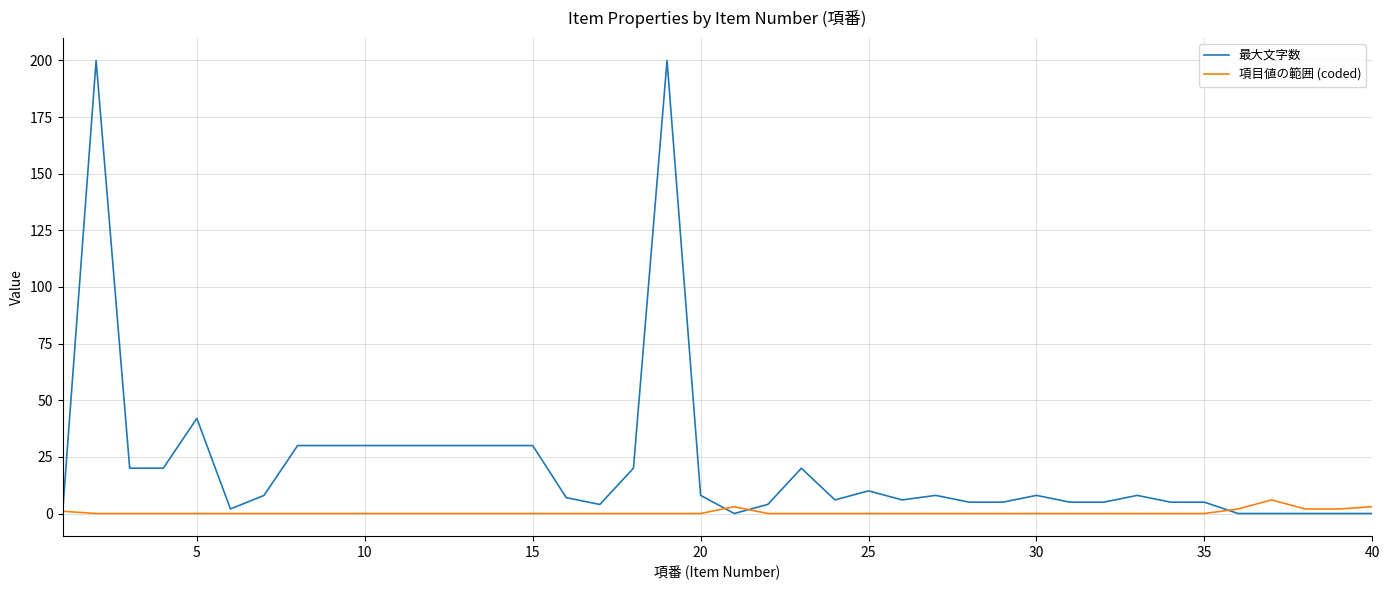

True or false: 項目値の範囲 (coded) and 最大文字数 cross at least once.

True